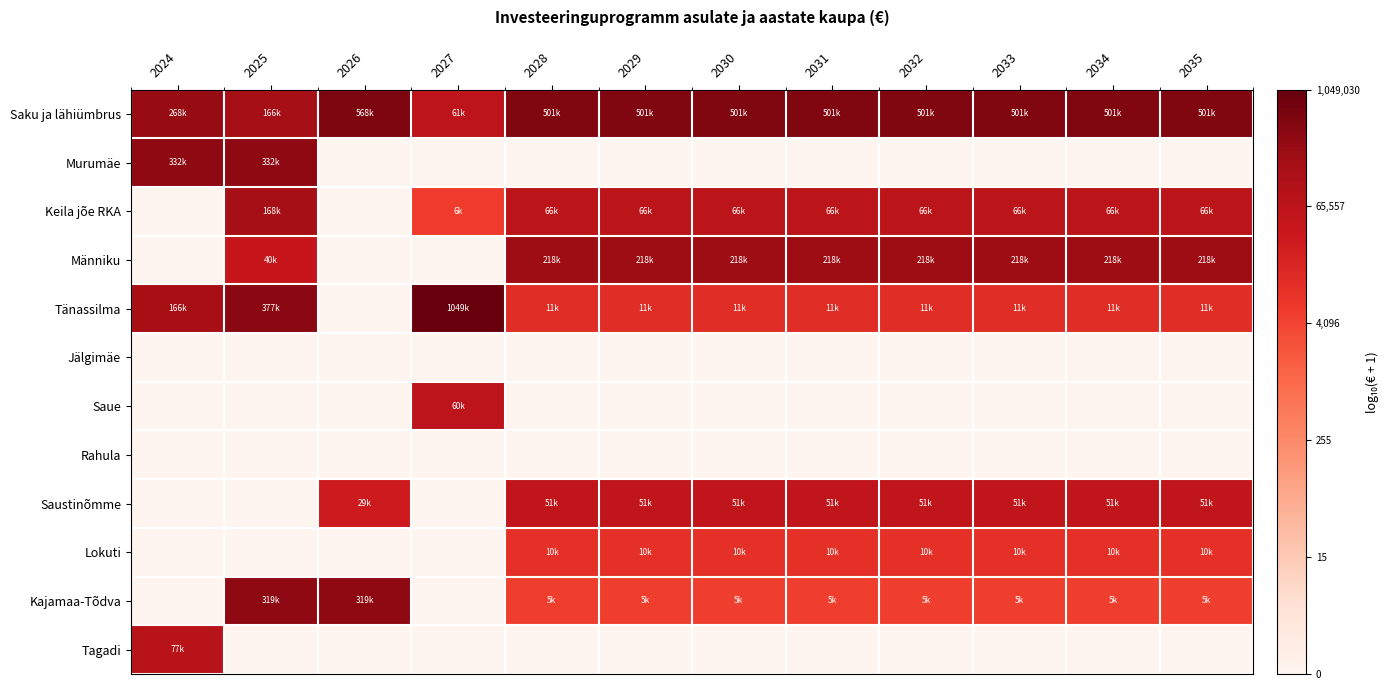

What is the total value across all series at 2026?

15.7